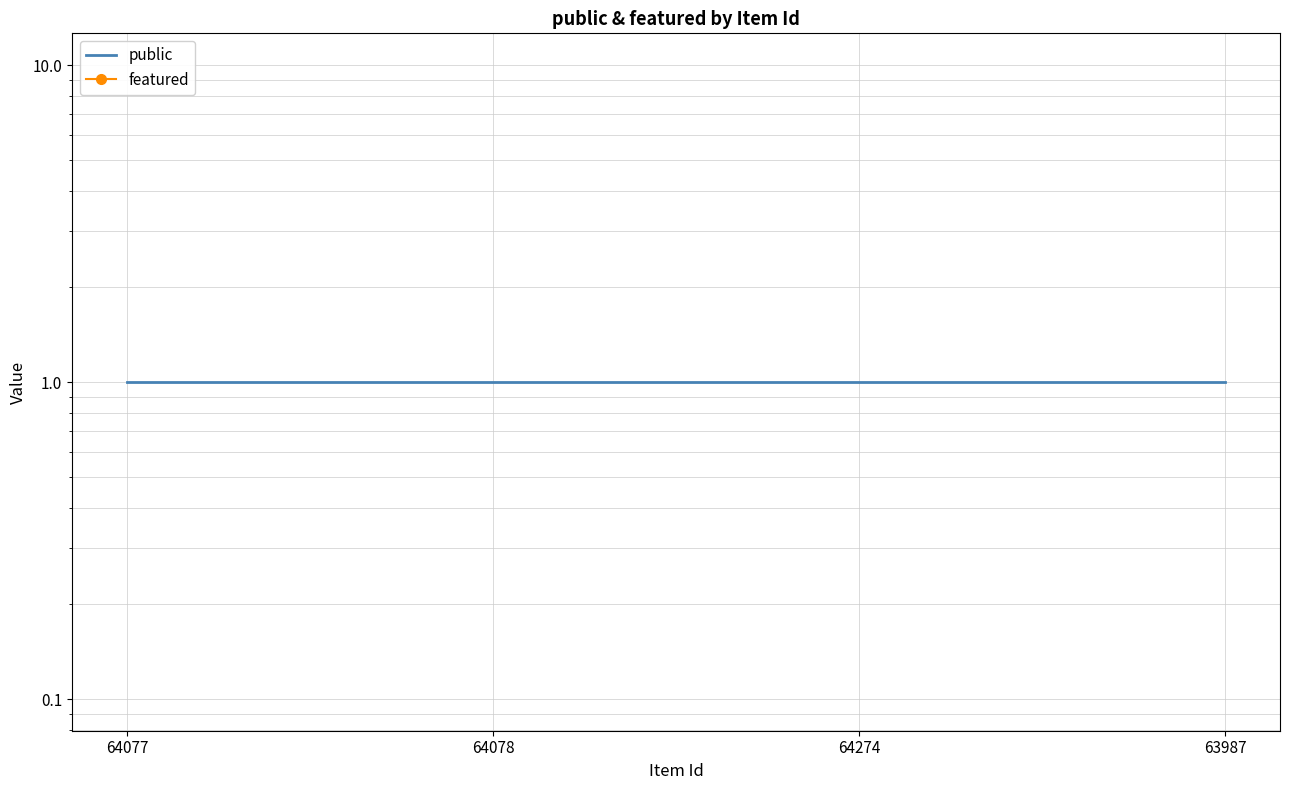

What is the approximate value of public at 64078?

1